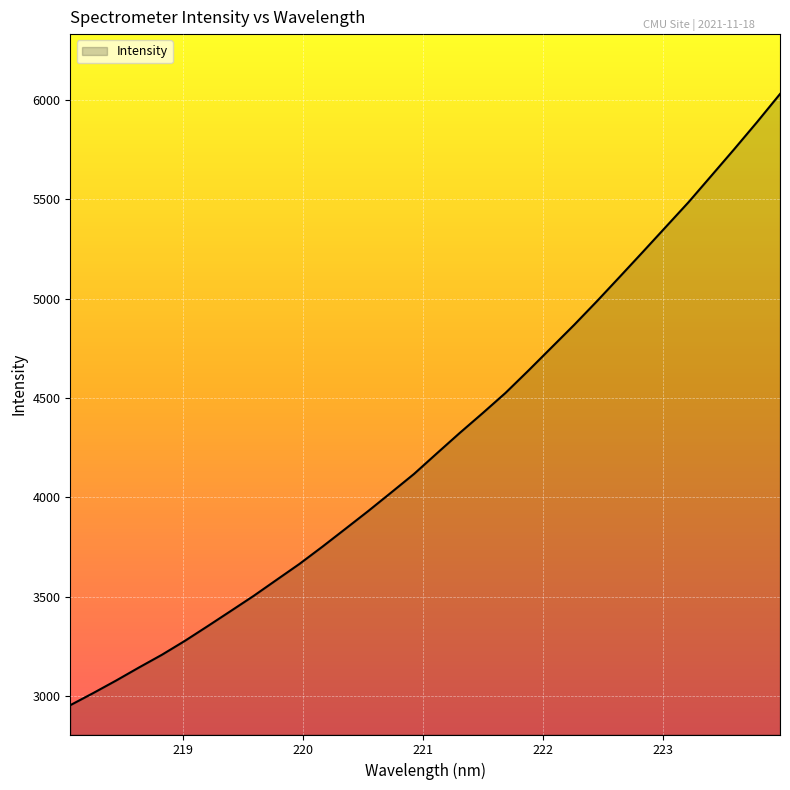

What is the greatest value displayed?

6030.5